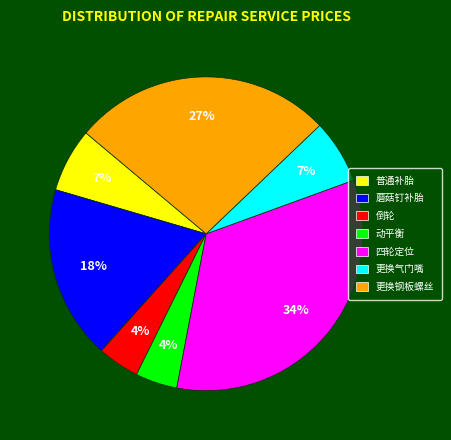

Is there any slice that represents more than half of the pie?

No